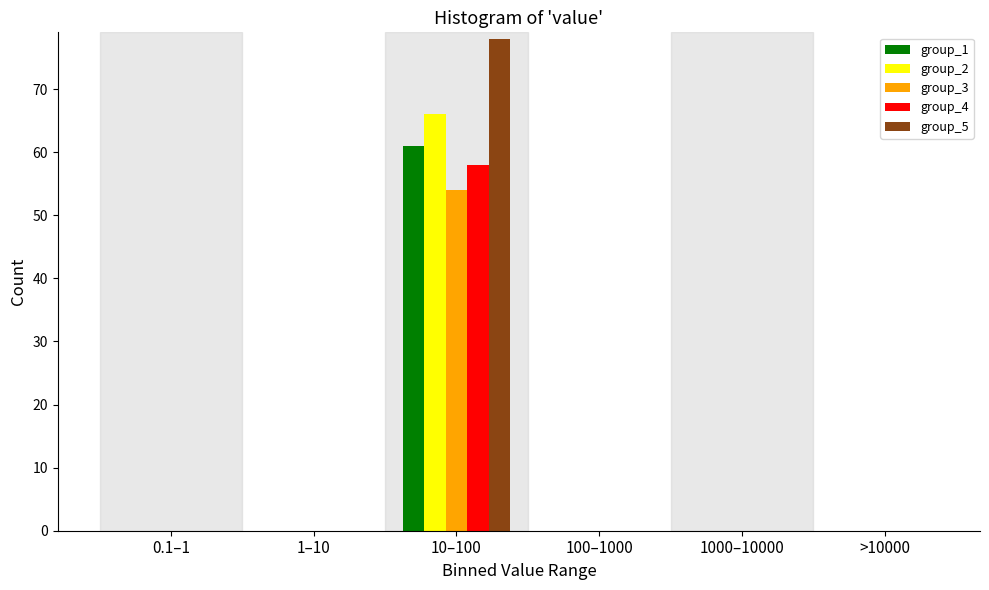

Reading left to right, extract all data points from this chart.

group_1: 0.1–1=0	1–10=0	10–100=61	100–1000=0	1000–10000=0	>10000=0
group_2: 0.1–1=0	1–10=0	10–100=66	100–1000=0	1000–10000=0	>10000=0
group_3: 0.1–1=0	1–10=0	10–100=54	100–1000=0	1000–10000=0	>10000=0
group_4: 0.1–1=0	1–10=0	10–100=58	100–1000=0	1000–10000=0	>10000=0
group_5: 0.1–1=0	1–10=0	10–100=78	100–1000=0	1000–10000=0	>10000=0